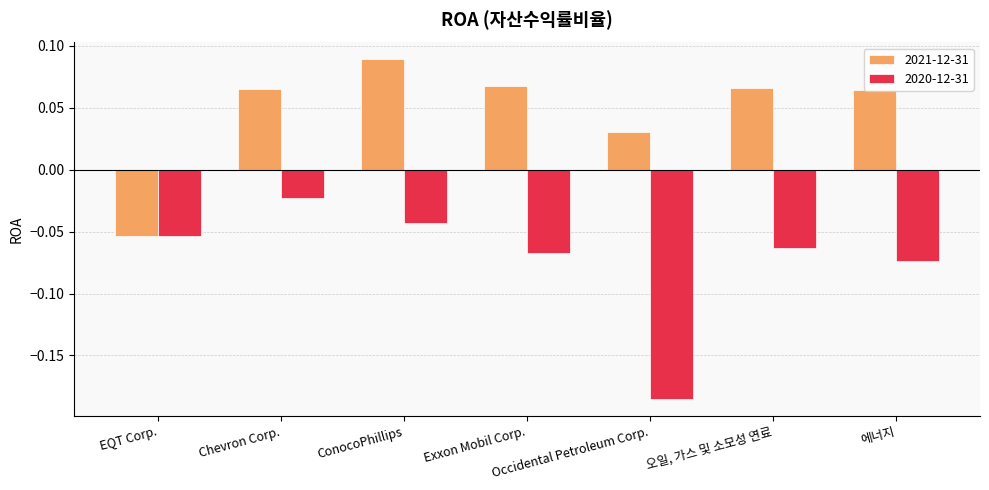

Which category has the highest value across all series?

ConocoPhillips